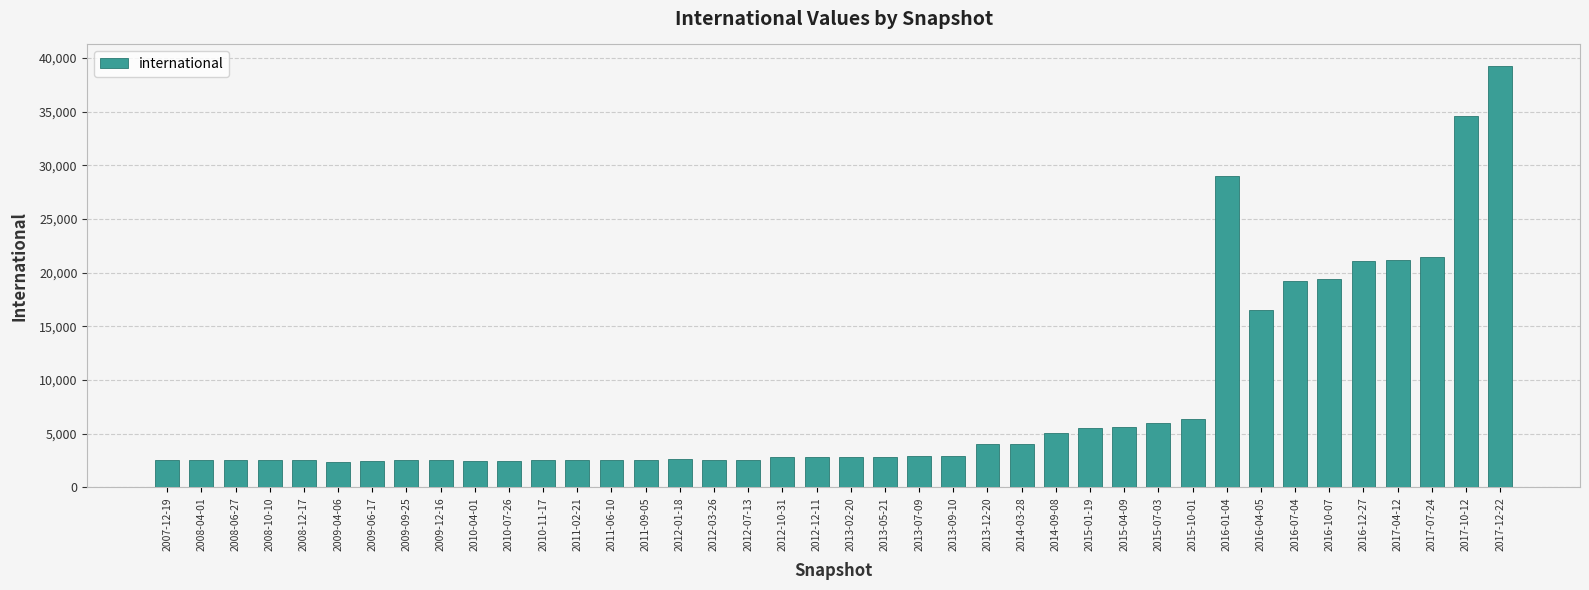

How many bars are there in total?

40